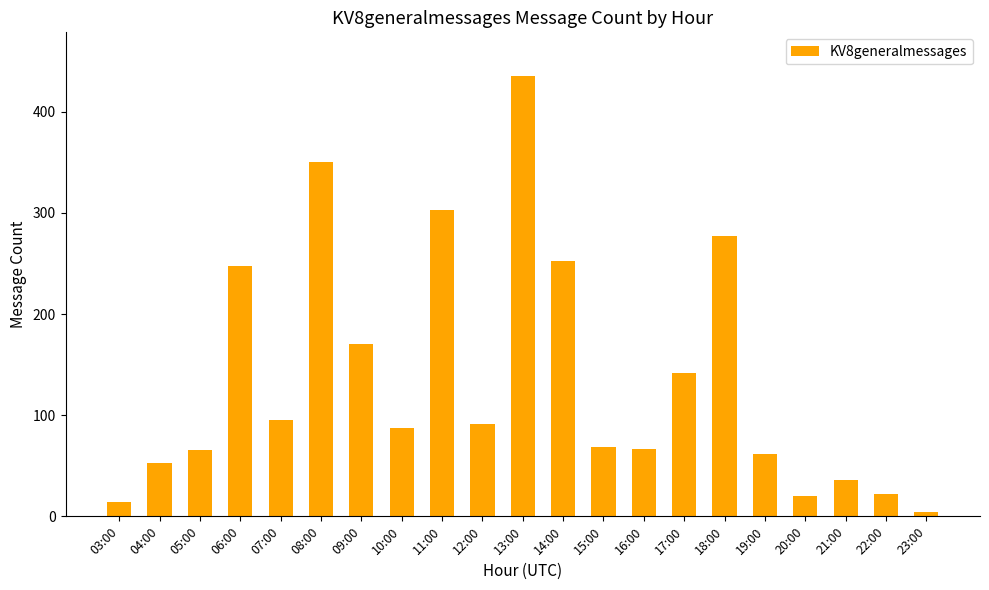

What is the sum of all values?

2862